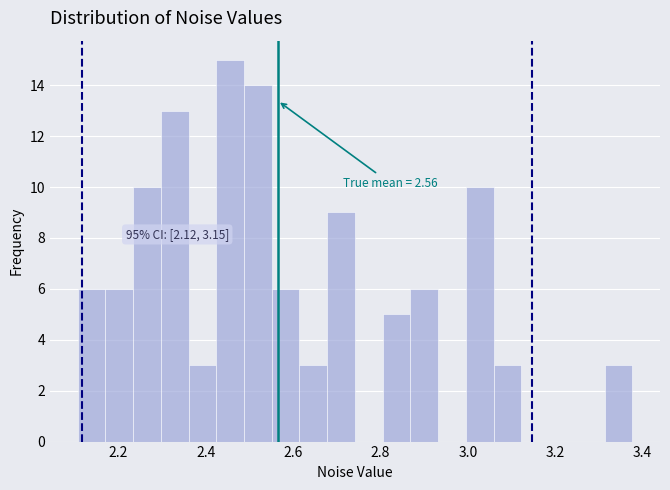

Around what value on the x-axis is the tallest bar? Give the approximate position of its centre, as read against the axis.

2.46